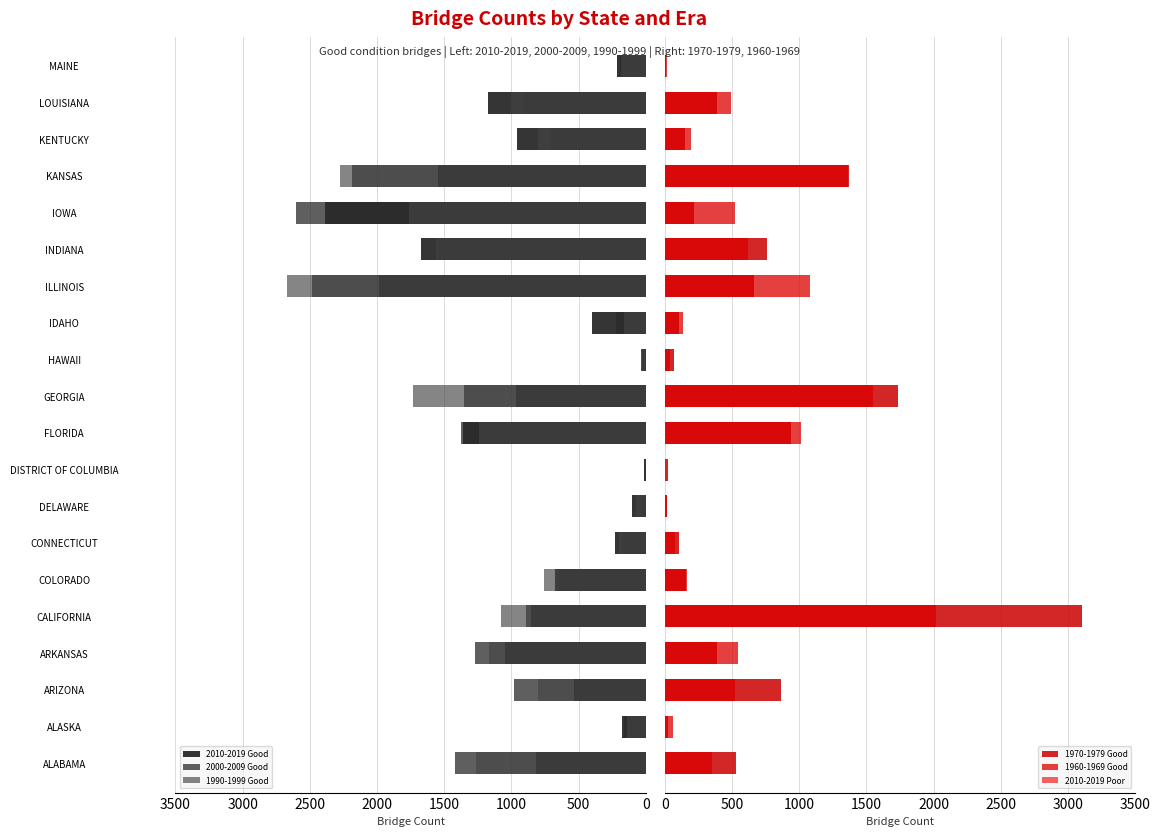

What value does the 2010-2019 Poor series have at ALABAMA, to the nearest 5?

5